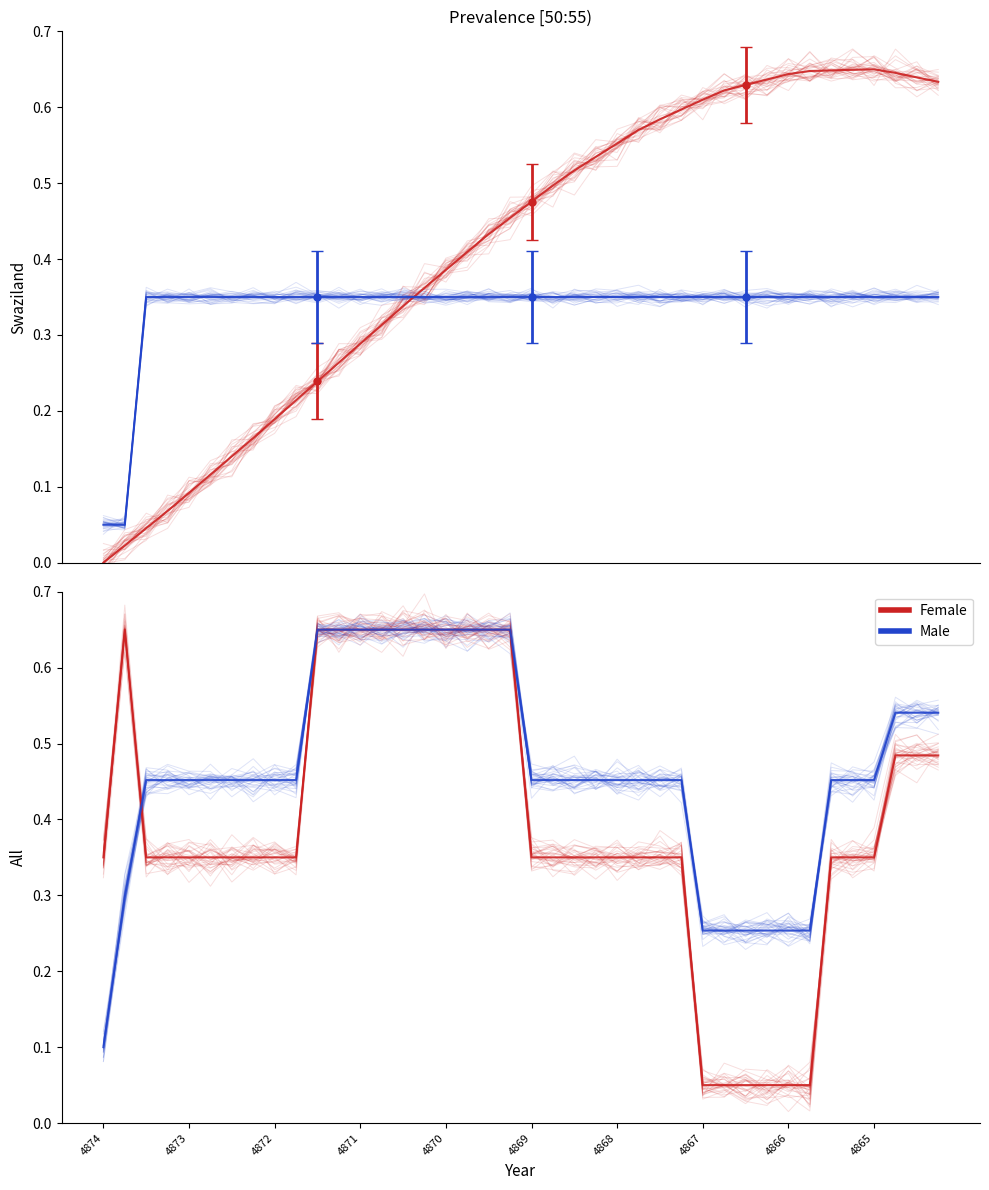

The THICK series shows 0.3 at 35. True or false?

True